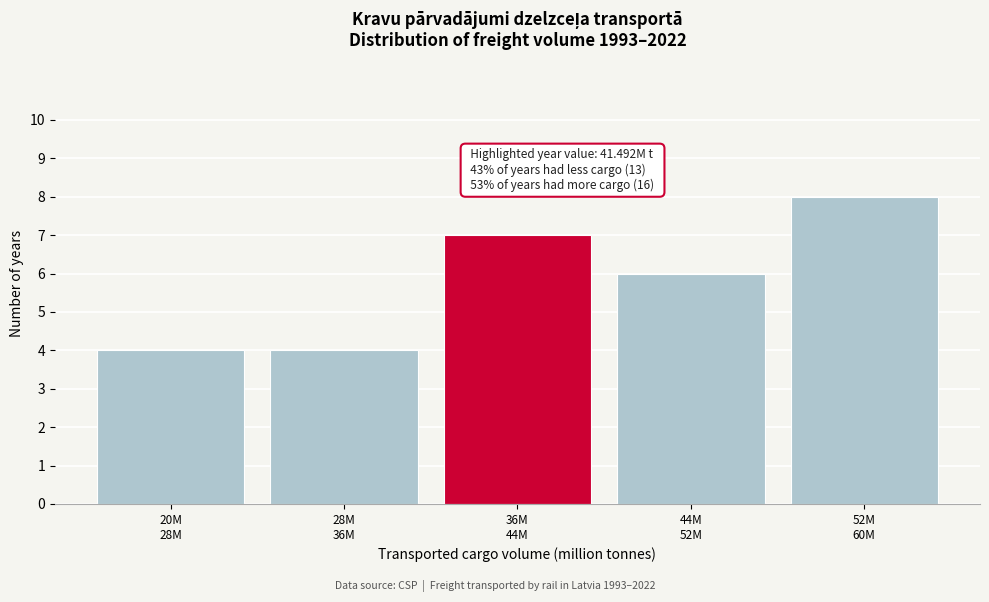

Reading left to right, extract all data points from this chart.

4	4	7	6	8